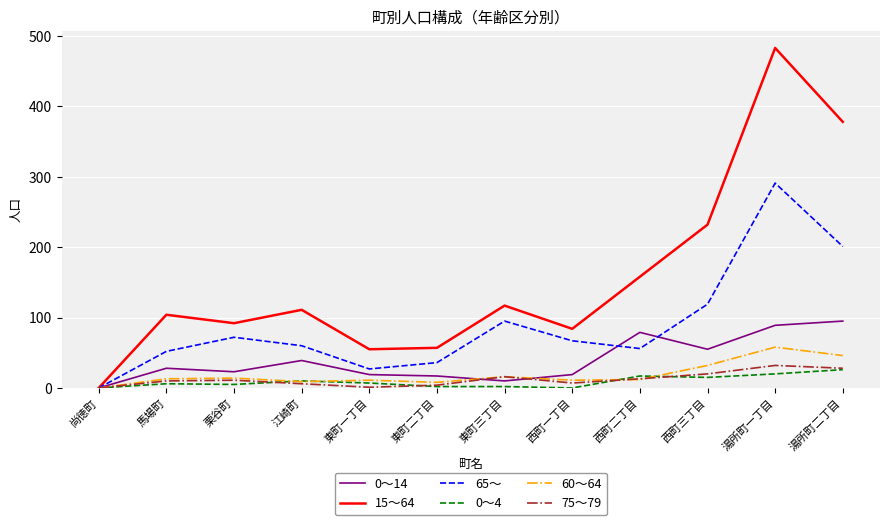

True or false: 15～64 has more than 2 interior local peaks.

True